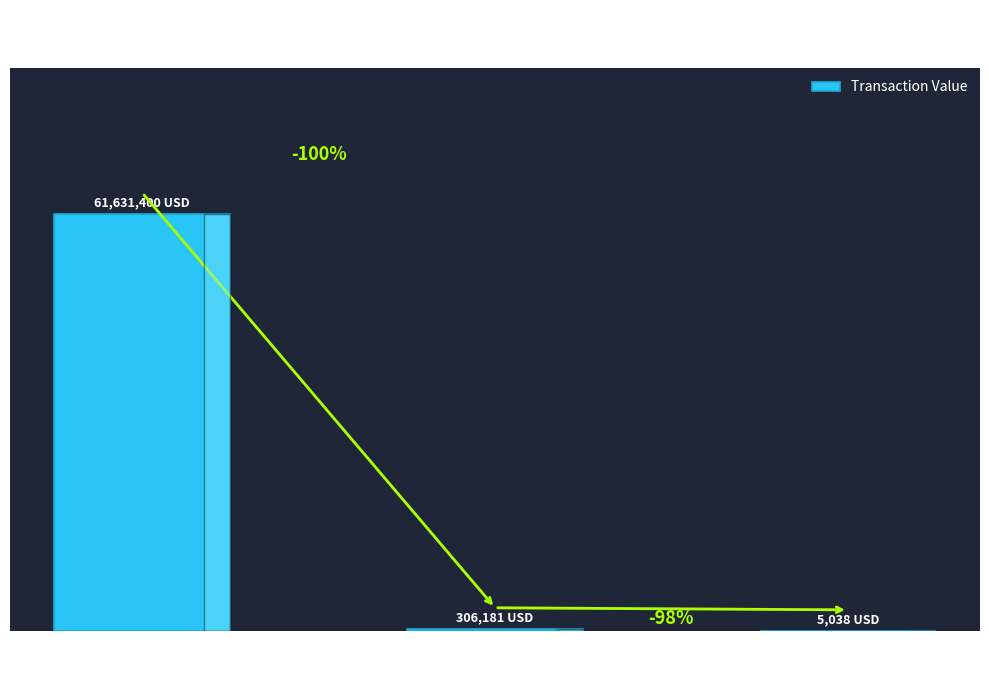

Reading left to right, transcribe all the data shown in this chart.

61631400	306181	5038